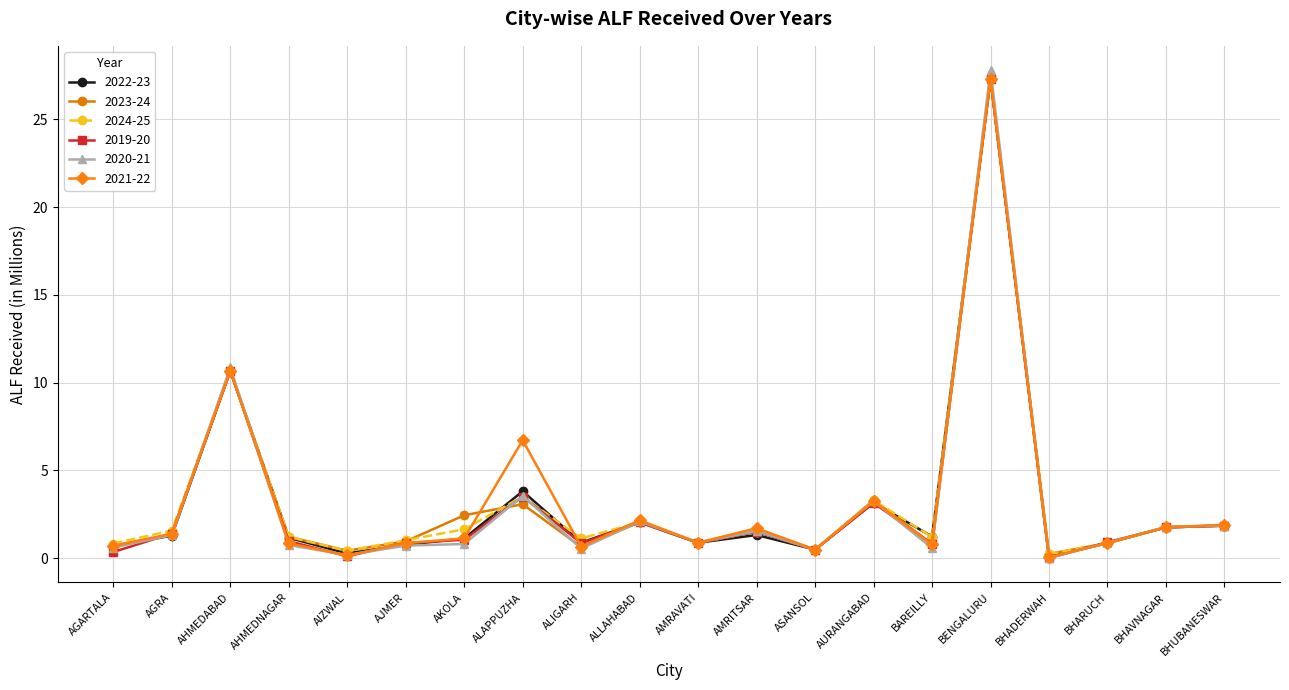

What is the difference between the second highest and minimum values in the 2022-23 series?

10.6